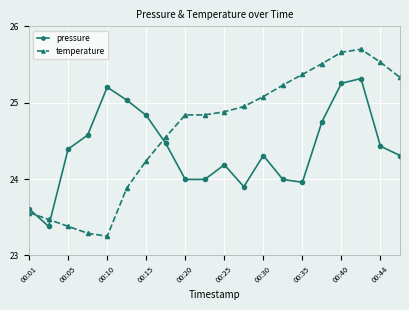

Which series has the largest total across all categories?

temperature